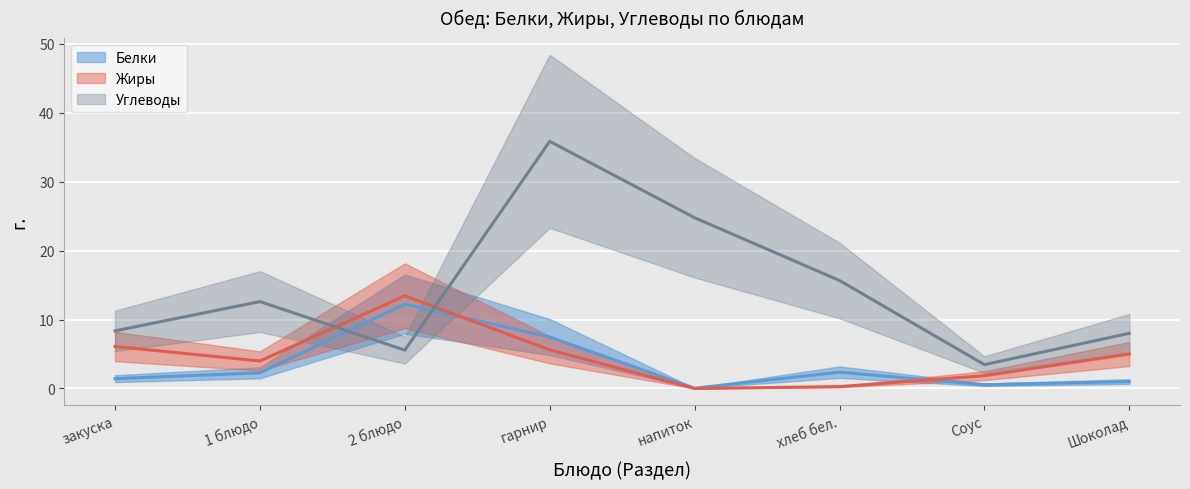

At which category does Жиры reach its first local valley?

1 блюдо